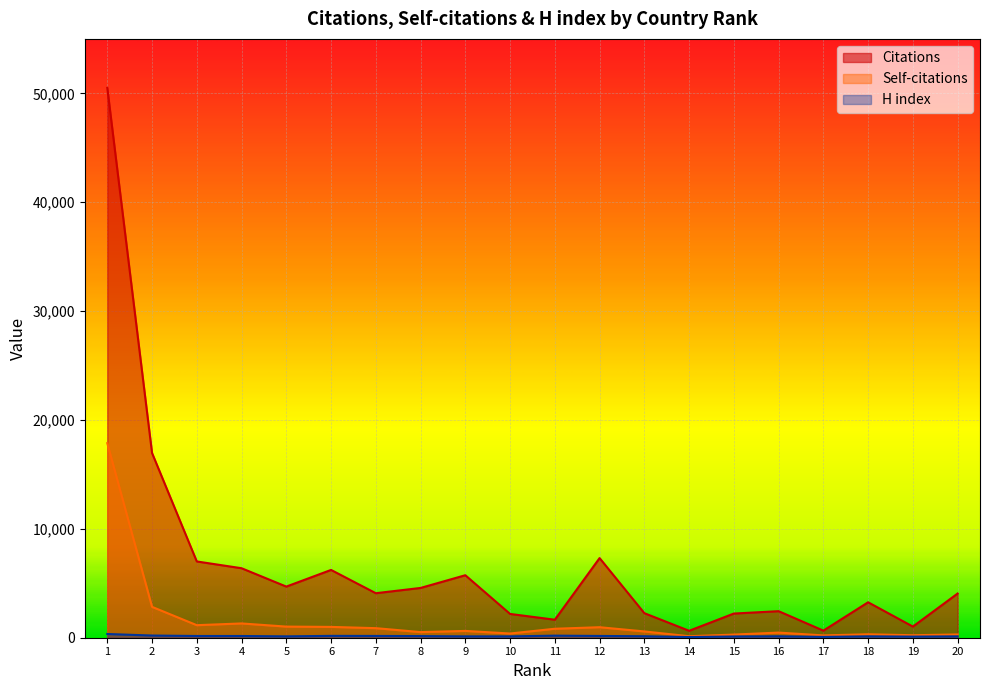

The Citations series shows 4060 at 20. True or false?

True